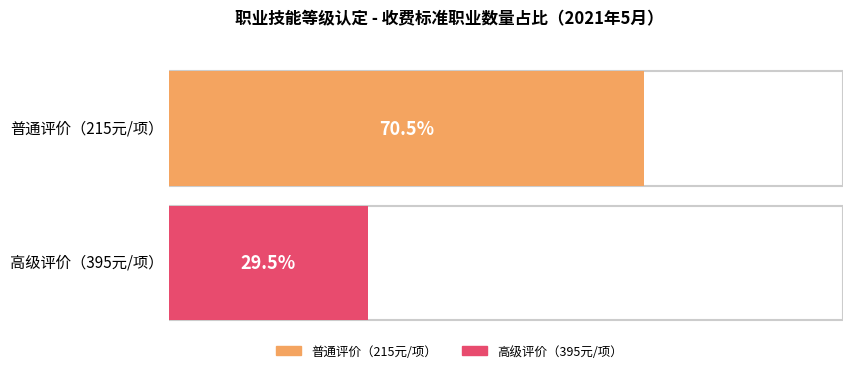

The chart shows a value of 70 at 215元. True or false?

False